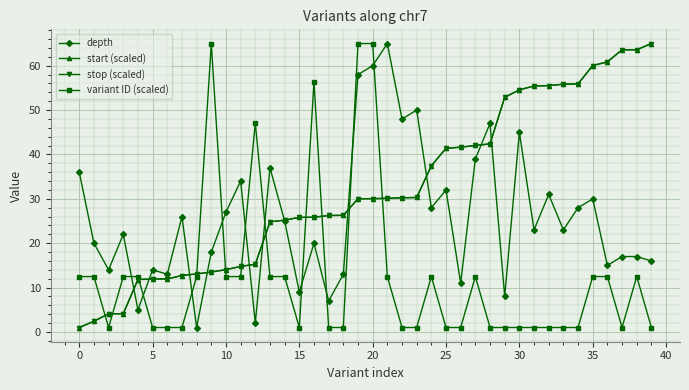

True or false: depth has more than 1 interior local peaks.

True